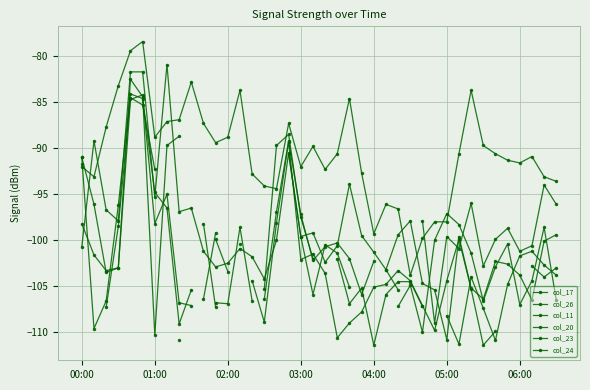

Is this an area chart (filled region under the line)?

No